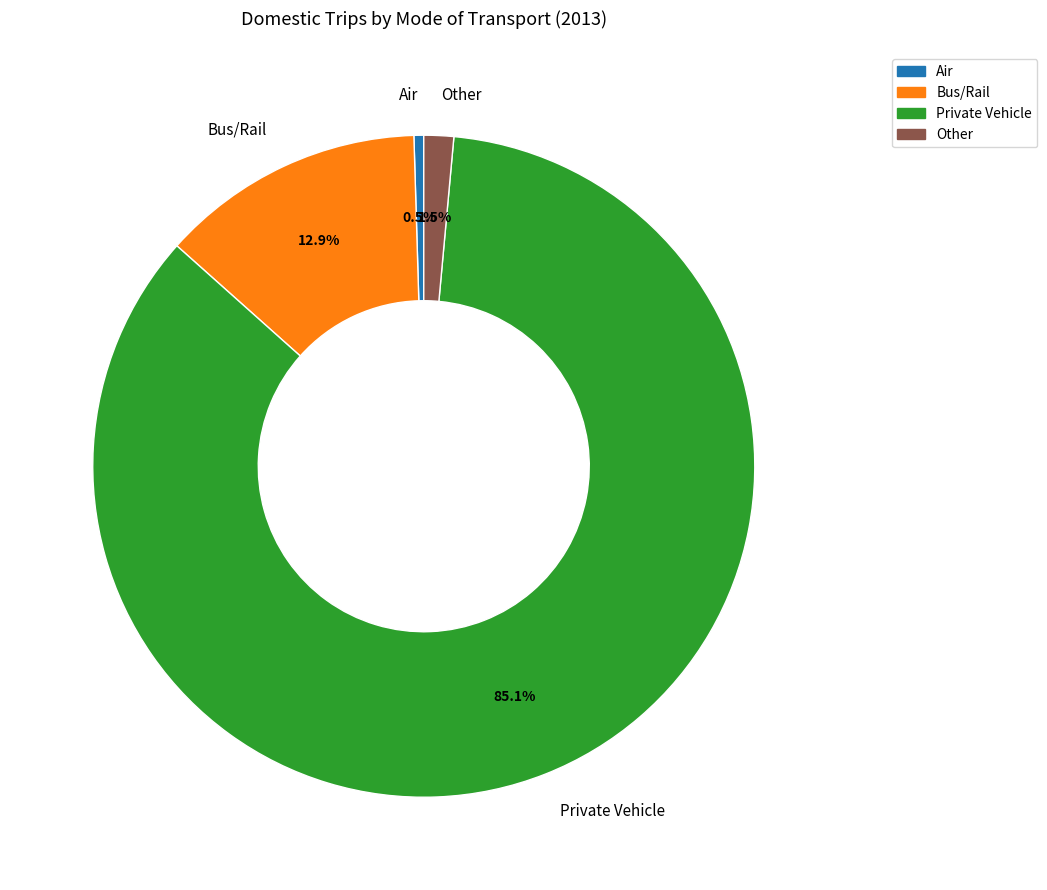

True or false: Private Vehicle accounts for 73% of the total.

False